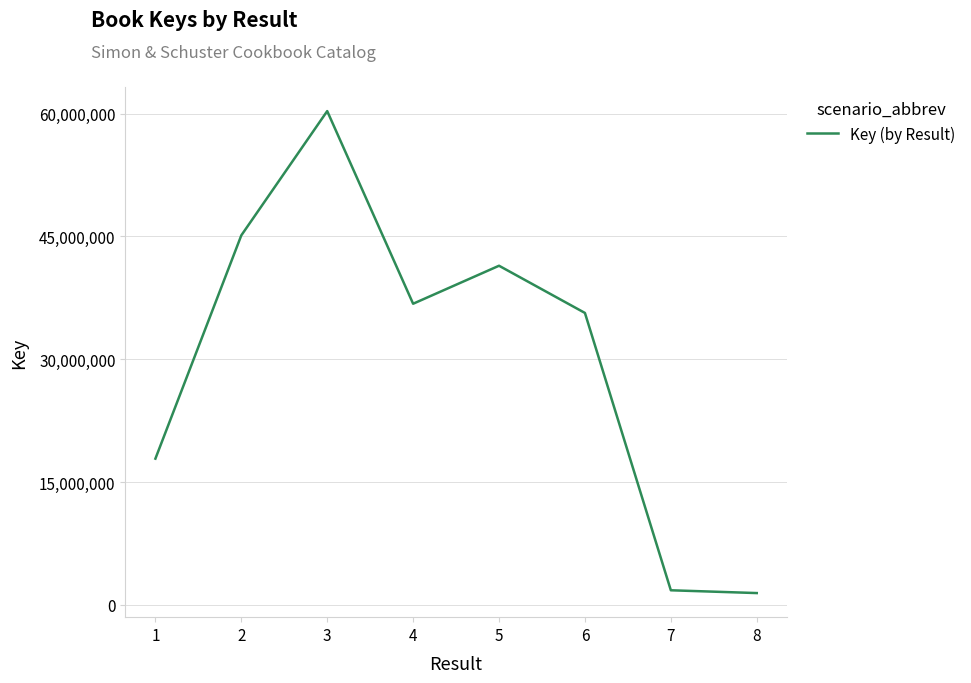

Reading left to right, list all the values displayed in this chart.

17866716	45132052	60307679	36784040	41423921	35659153	1793601	1452784